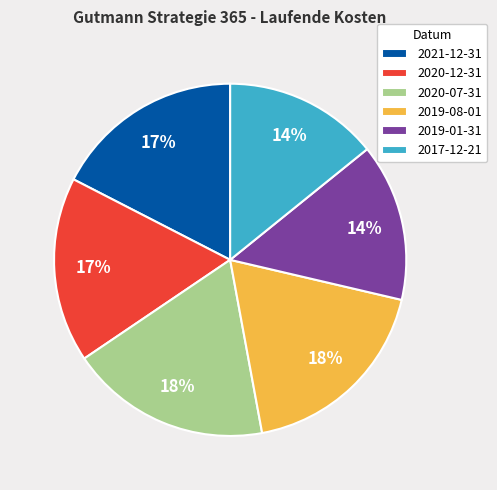

Does any single category account for the majority?

No